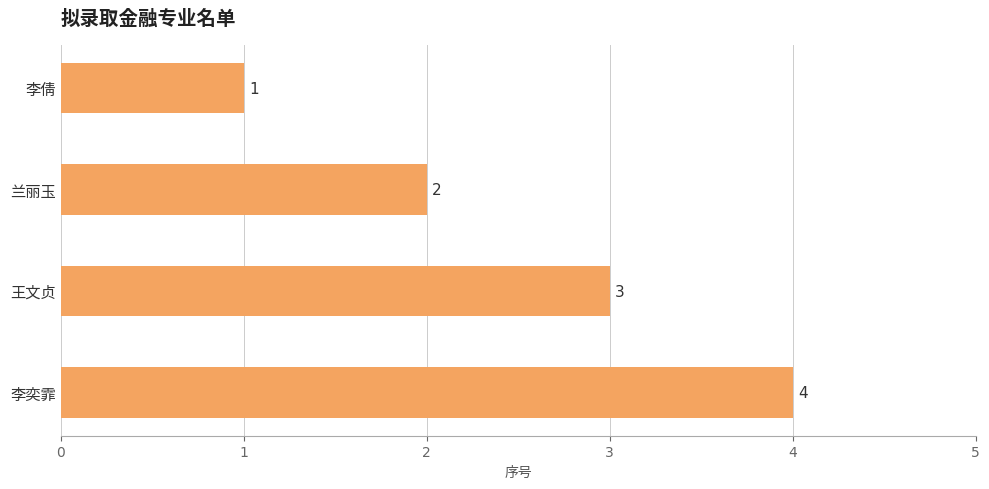

Is it true that the value at 兰丽玉 is 2?

True